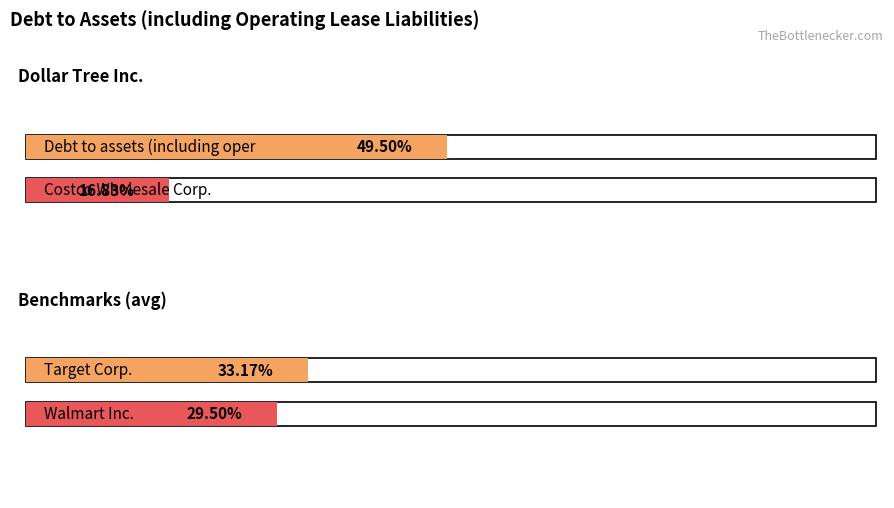

The value of Target Corp. at 2020-08-01 is 0.5. True or false?

False